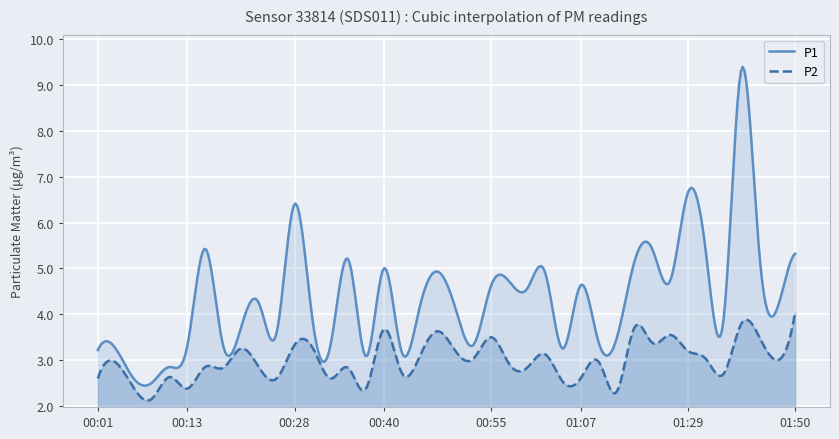

What is the highest value of the P1 series?

9.4